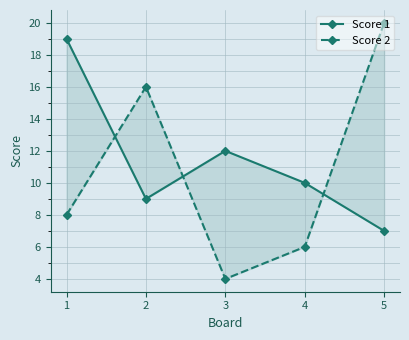

Which category has the lowest value in the Score 2 series?

3